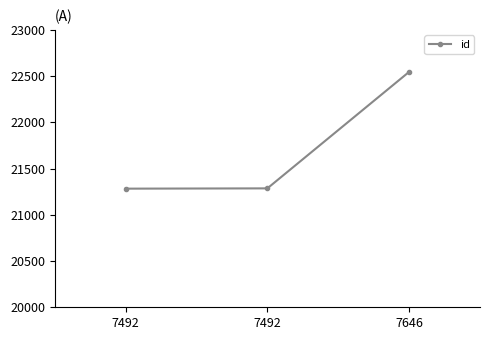

What is the change in value from 7492 to 7492?

+3